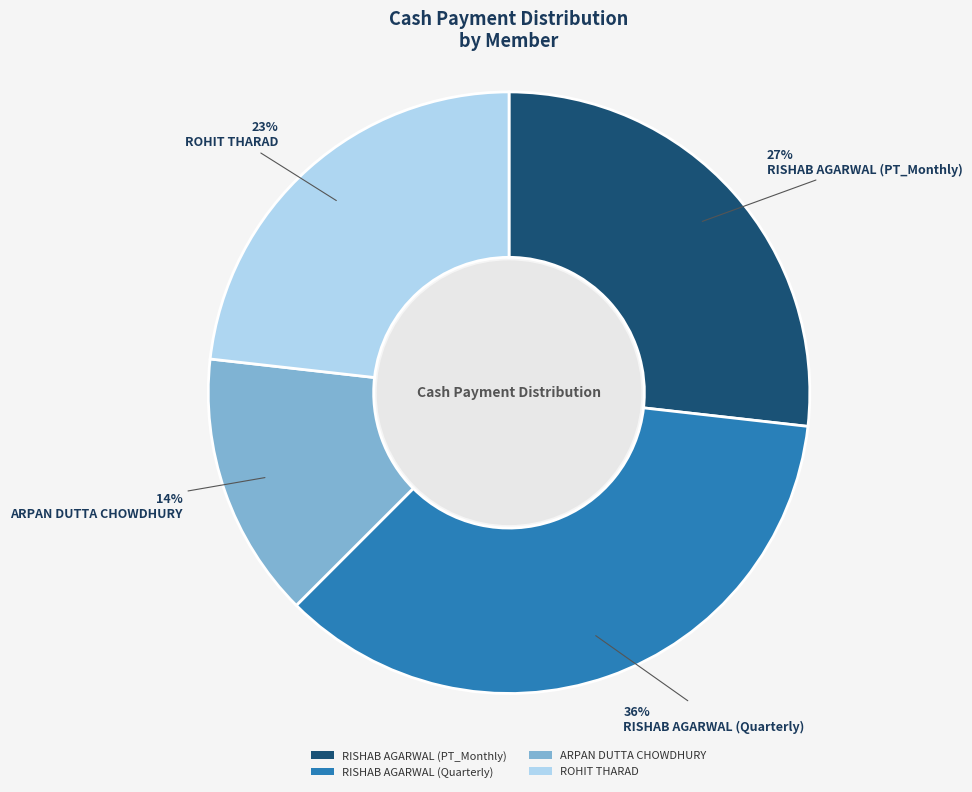

Is there a majority slice in this chart?

No